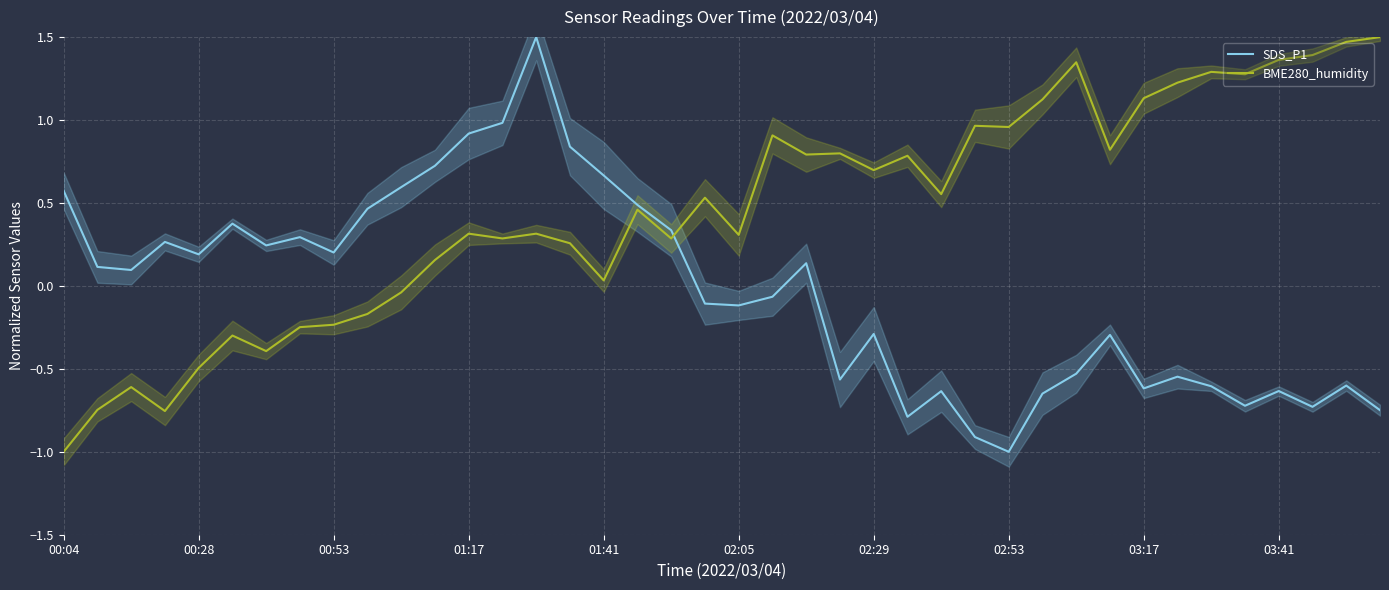

Reading right to left, extract all data points from this chart.

SDS_P1: -0.7	-0.6	-0.7	-0.6	-0.7	-0.6	-0.5	-0.6	-0.3	-0.5	-0.6	-1.0	-0.9	-0.6	-0.8	-0.3	-0.6	0.1	-0.1	-0.1	-0.1	0.3	0.5	0.7	0.8	1.5	1.0	0.9	0.7	0.6	0.5	0.2	0.3	0.2	0.4	0.2	0.3	0.1	0.1	0.6
BME280_humidity: 1.5	1.5	1.4	1.4	1.3	1.3	1.2	1.1	0.8	1.3	1.1	1.0	1.0	0.6	0.8	0.7	0.8	0.8	0.9	0.3	0.5	0.3	0.5	0.0	0.3	0.3	0.3	0.3	0.2	-0.0	-0.2	-0.2	-0.2	-0.4	-0.3	-0.5	-0.8	-0.6	-0.7	-1.0